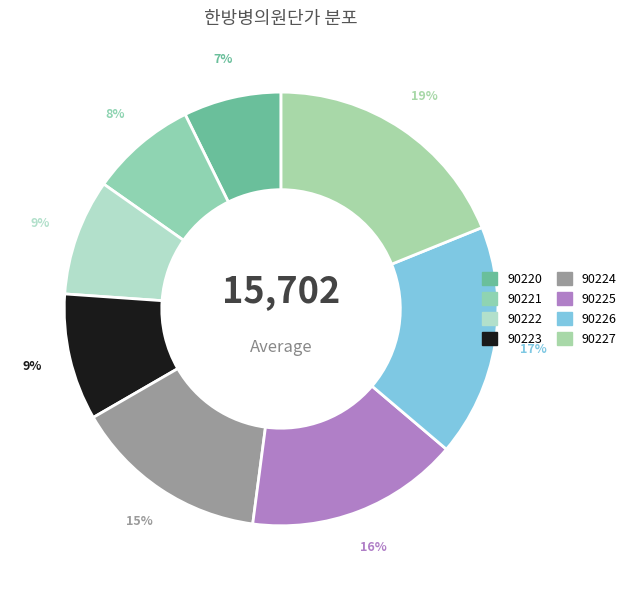

To the nearest percent, what is the average slice percentage?

12%